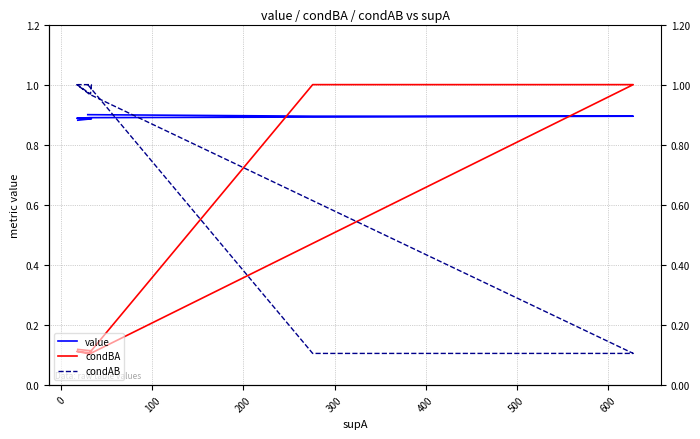

How many lines are shown in the chart?

3